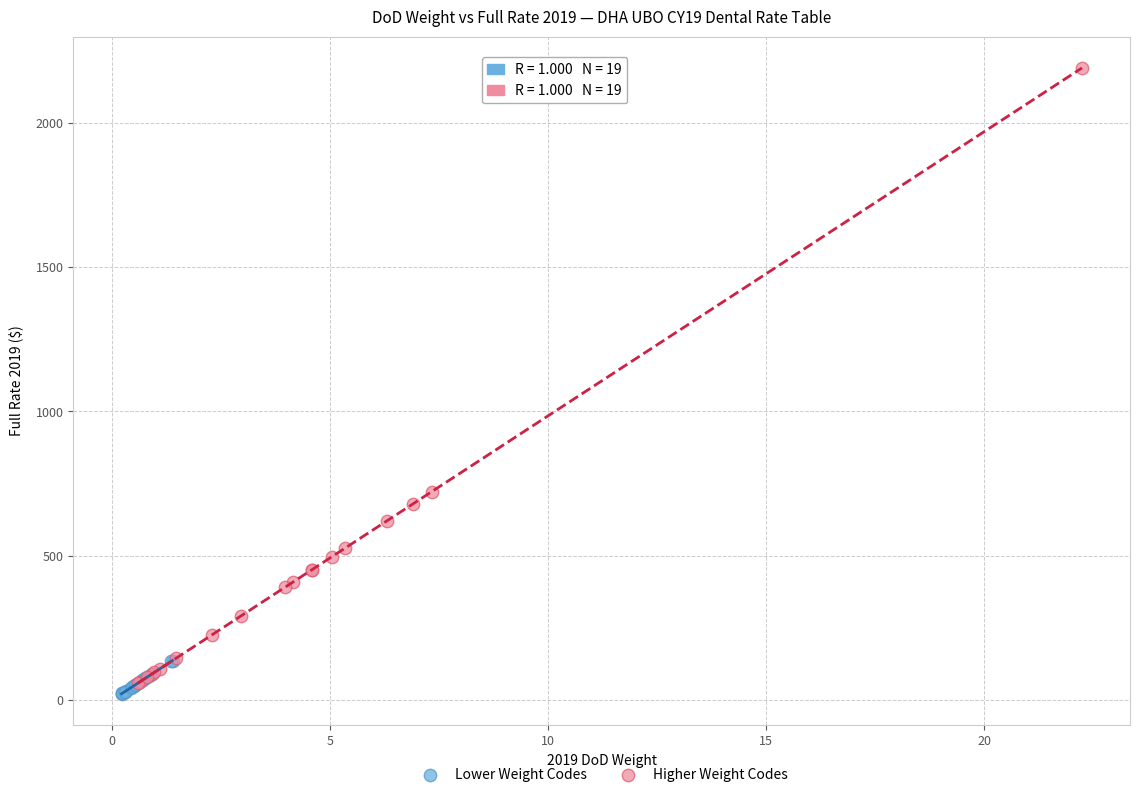

Which series contains the lowest Y value?

Lower Weight Codes